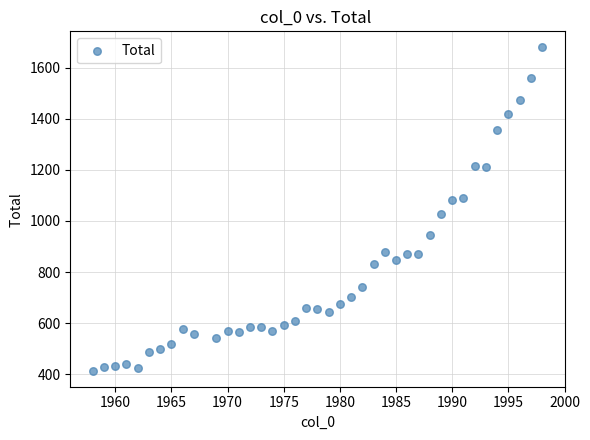

What Y value in the scatter plot is closest to 1046?

1029.0